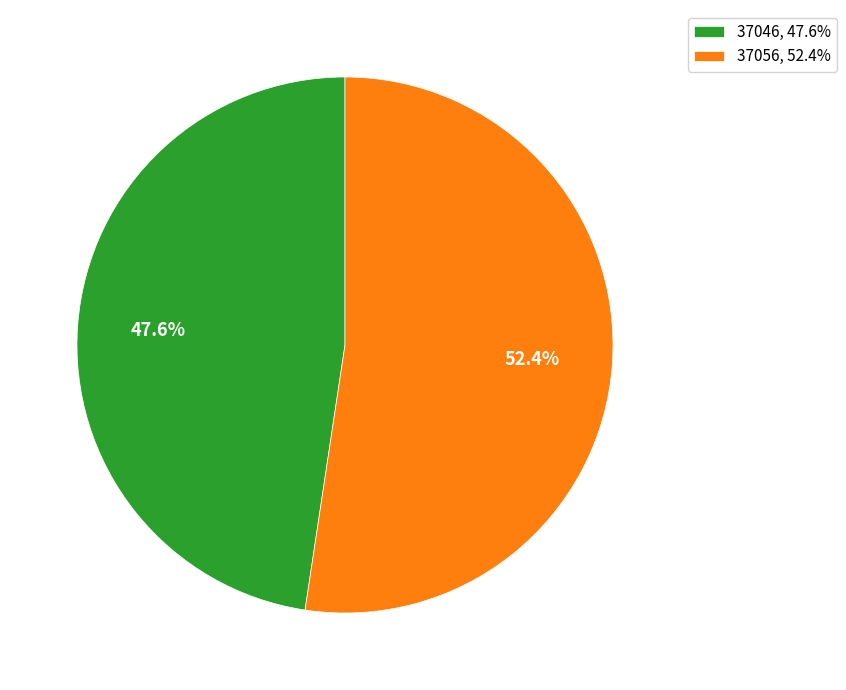

How many segments does this pie chart have?

2